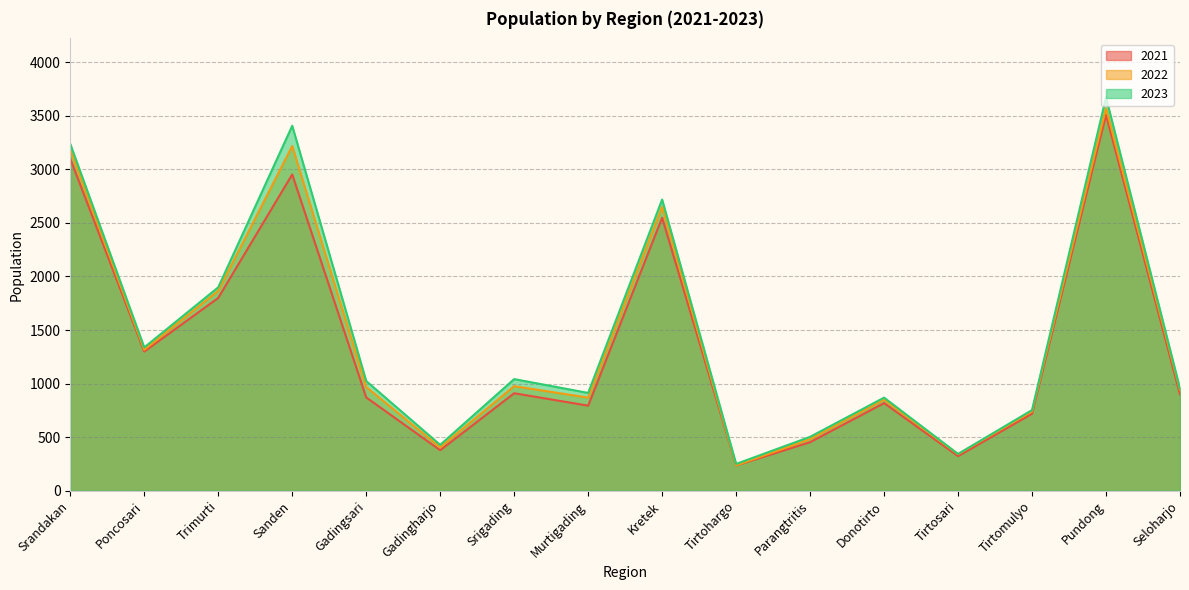

At which label is 2021 closest to 1872?

Trimurti